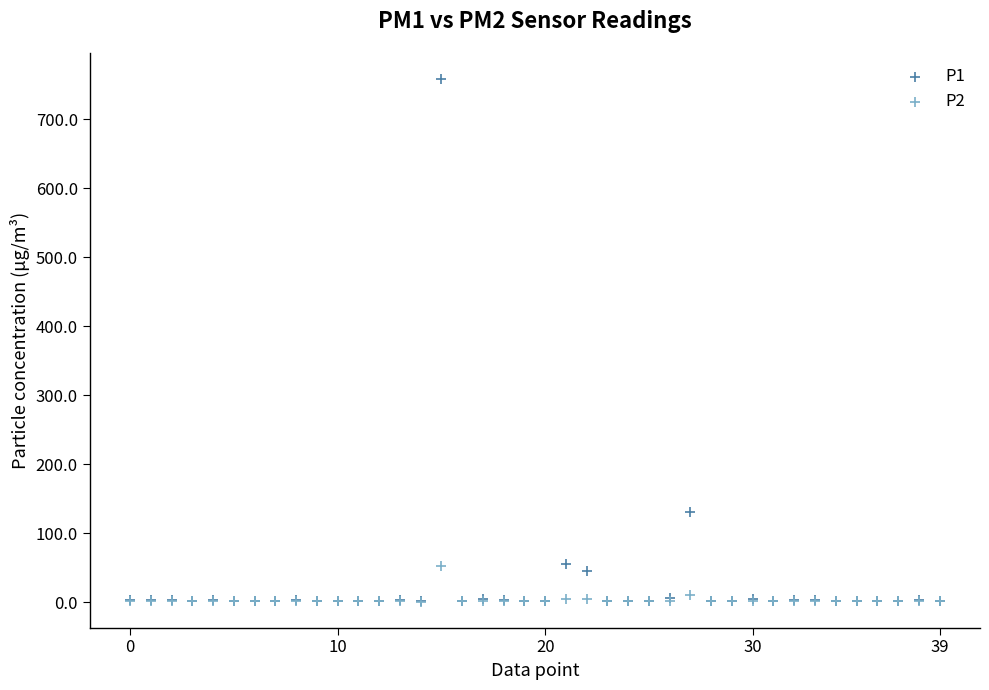

What are all the series names shown in the legend?

P1, P2